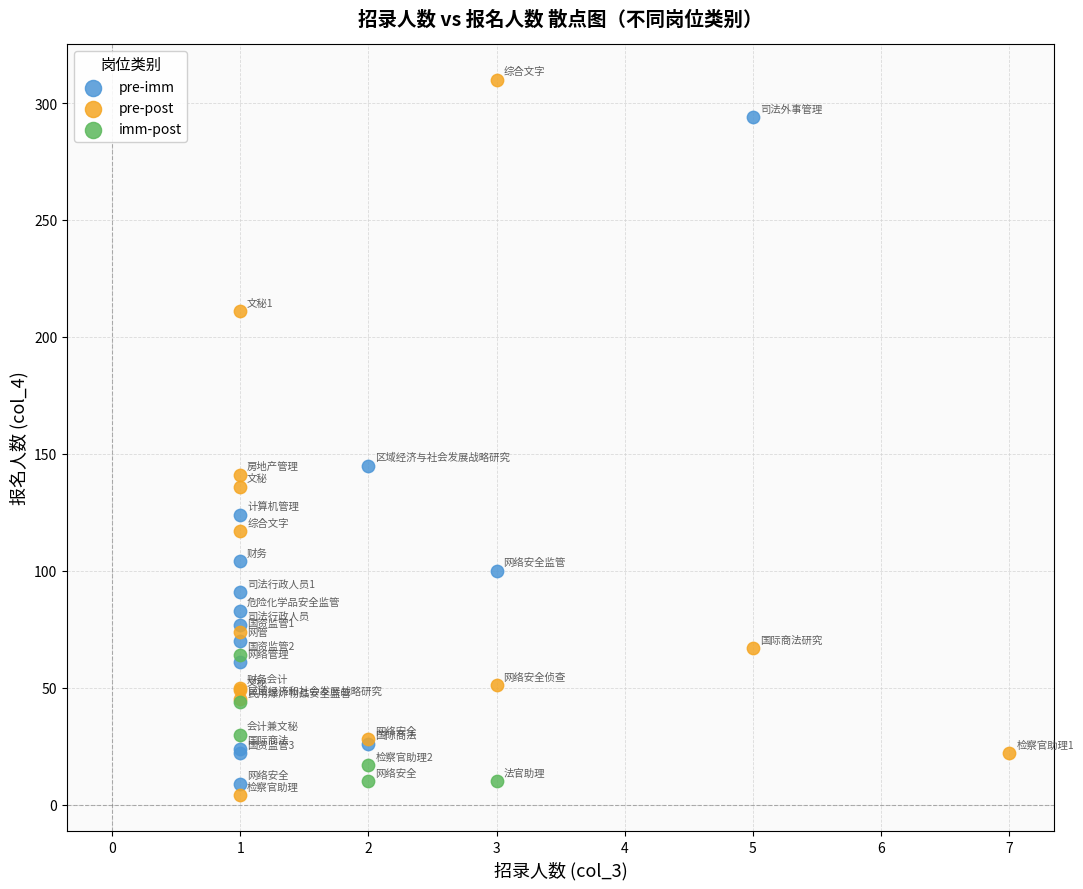

Which series has the widest spread of Y values?

pre-post